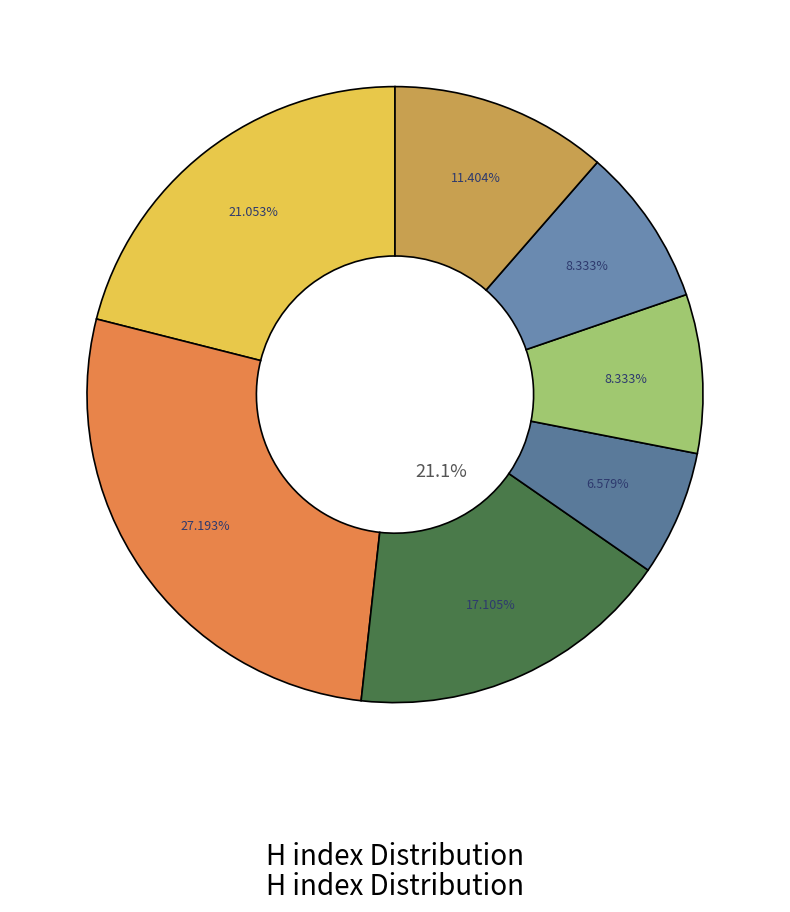

To the nearest percent, what percentage of the pie is Revista de Biologia Tropical?

21%